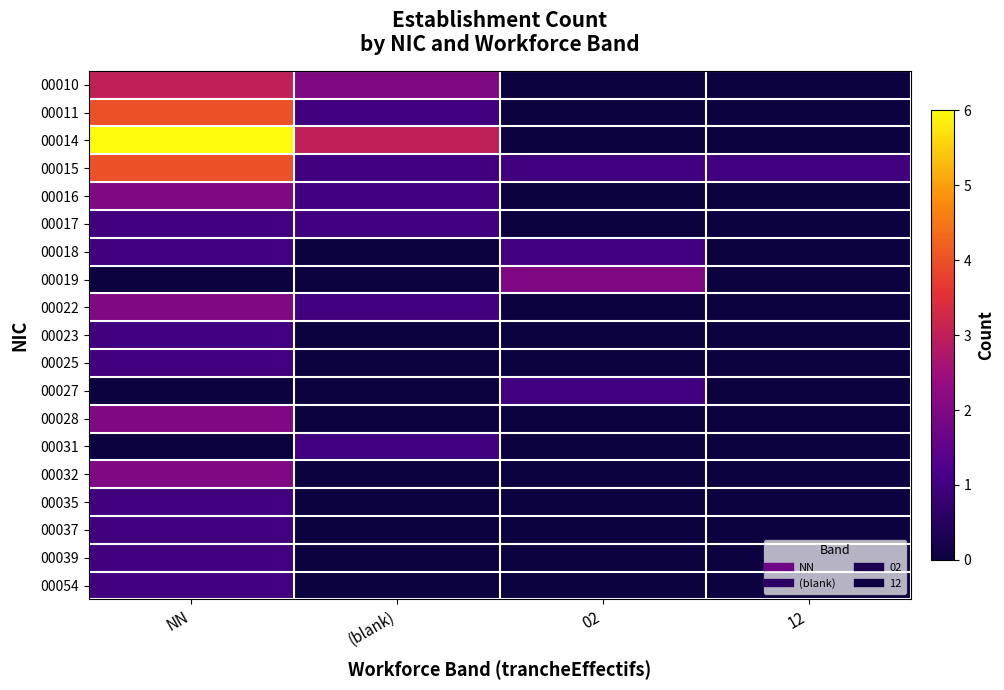

At which category is the sum across all series the highest?

NN